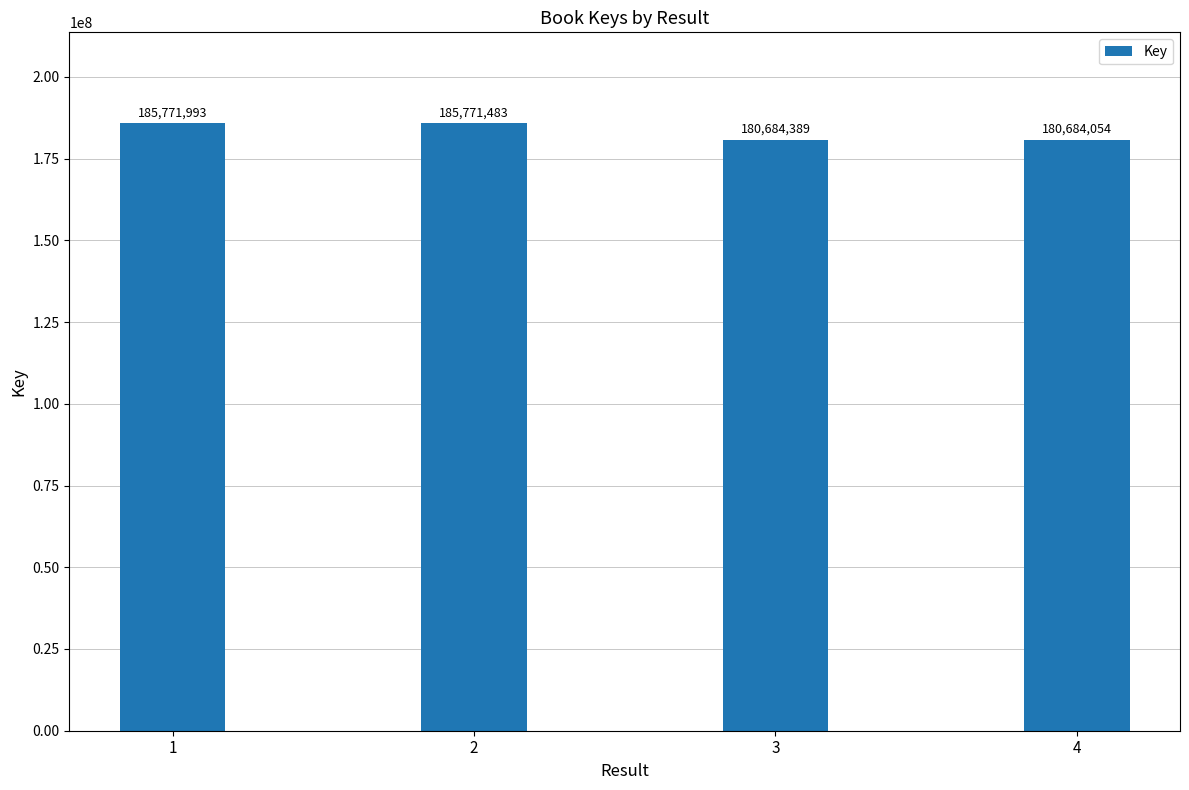

Which category has the lowest value across all series?

4